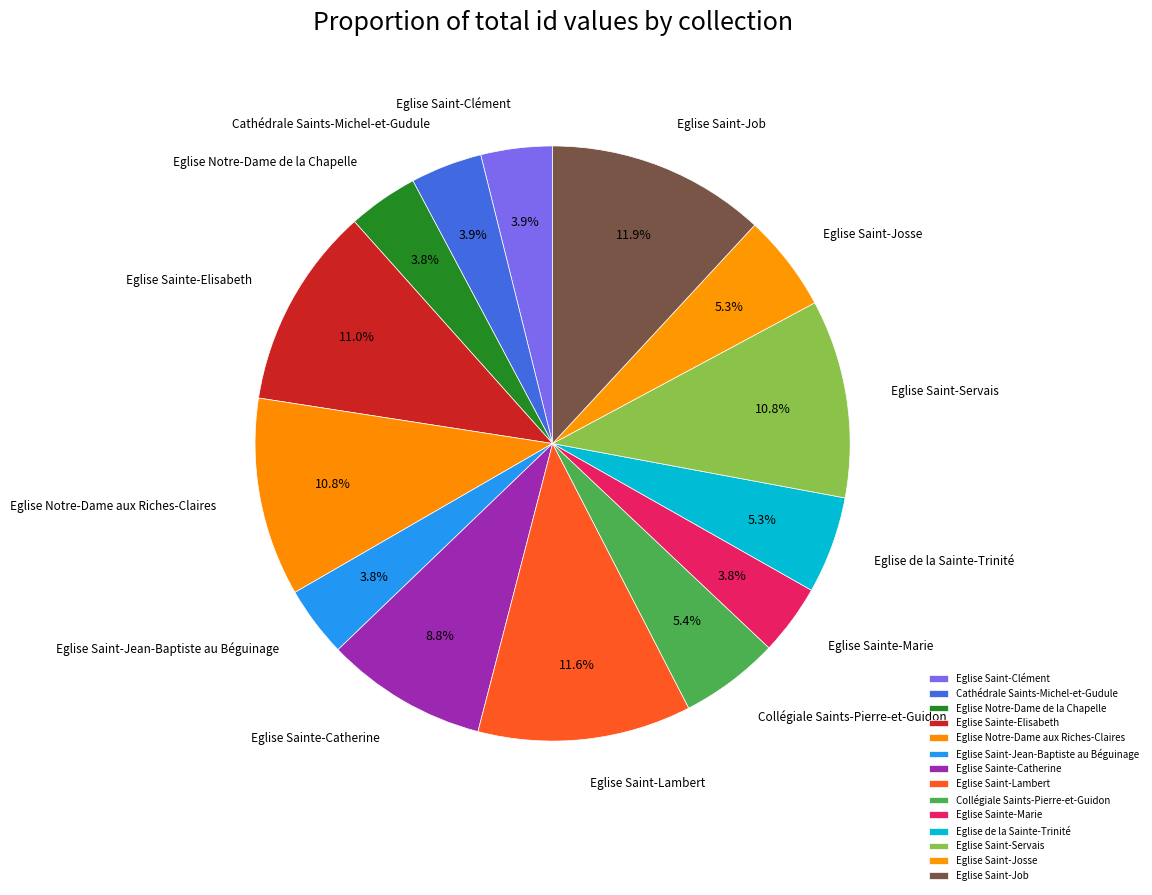

True or false: Eglise Saint-Job accounts for 12% of the total.

True